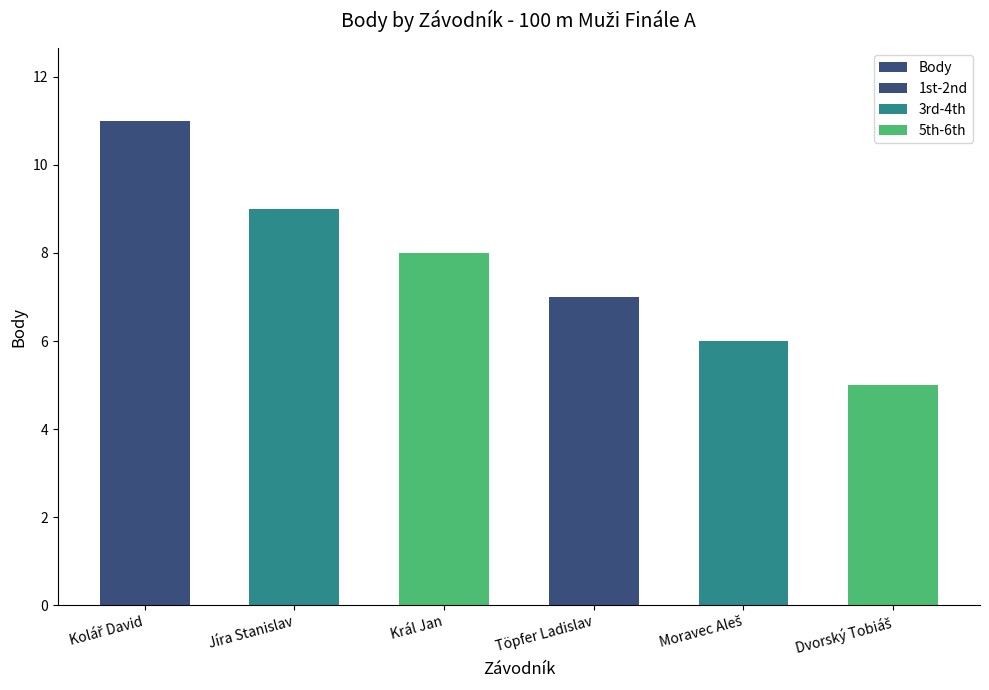

Where is the data nearest to the value 8?

Král Jan